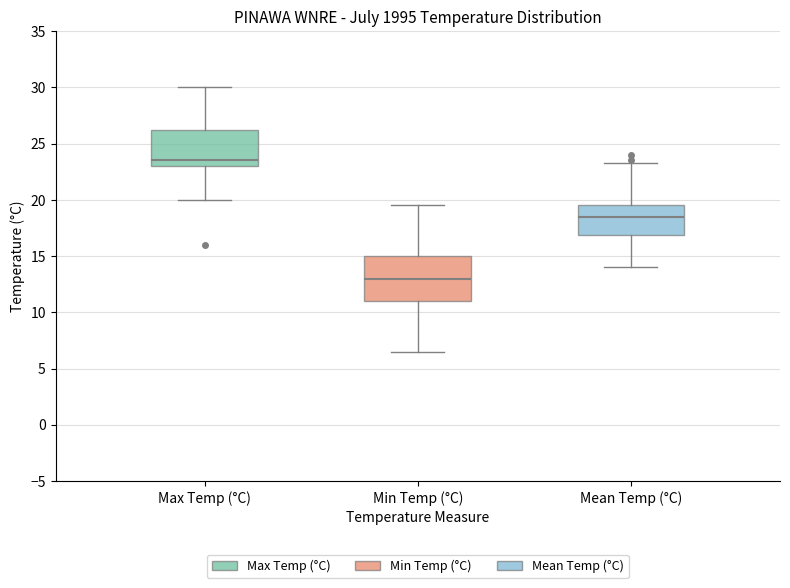

Reading left to right, read every box against the y-axis: the position of its median line, the range the box covers, and the ends of its whiskers. The values are not printed on the chart, so give them approximately, as read against the axis.

Max Temp (°C): median 23.5, box 23.0 to 26.5, whiskers 20.0 to 30.0
Min Temp (°C): median 13.0, box 11.0 to 15.0, whiskers 6.5 to 19.5
Mean Temp (°C): median 18.5, box 17.0 to 19.5, whiskers 14.0 to 23.5